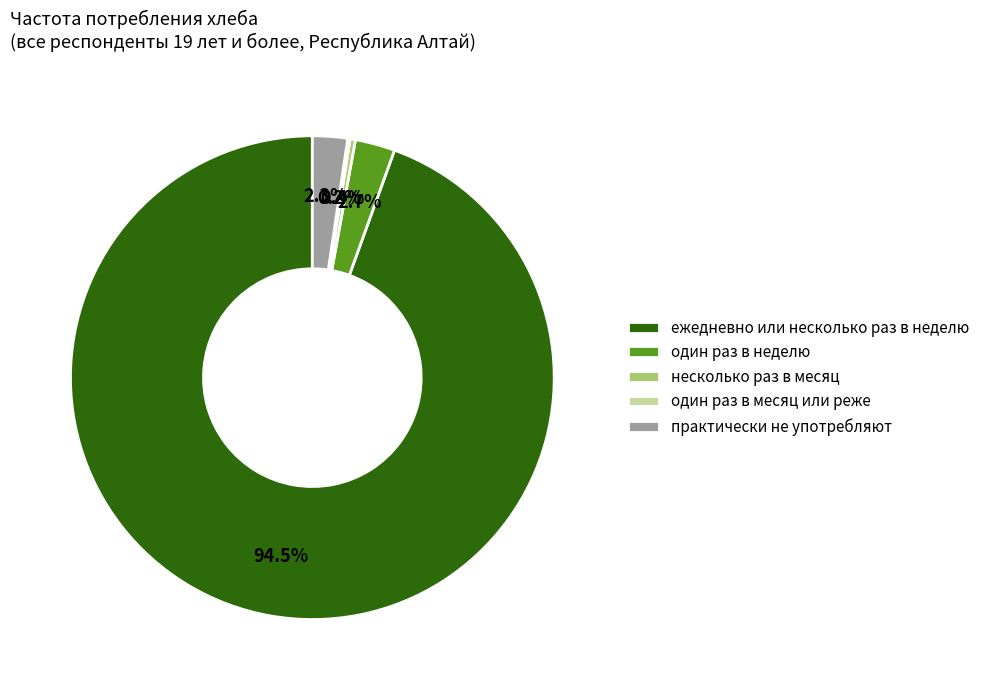

What portion of the pie excludes один раз в неделю?

97.3%